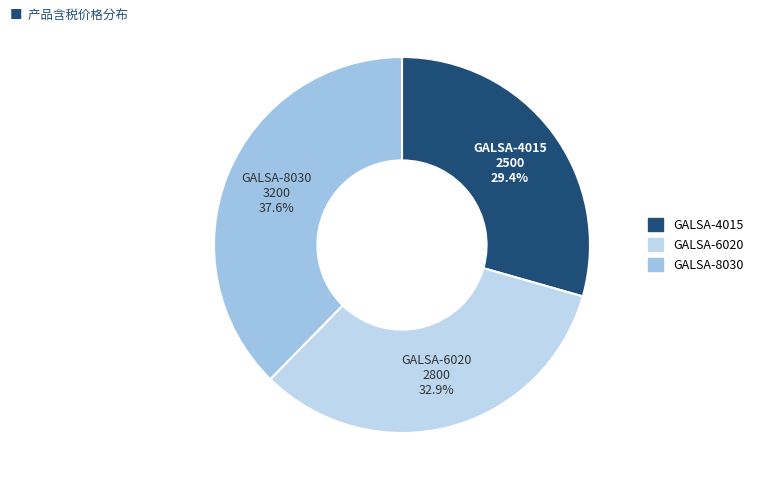

Is it true that GALSA-8030 is 47% of the pie?

False